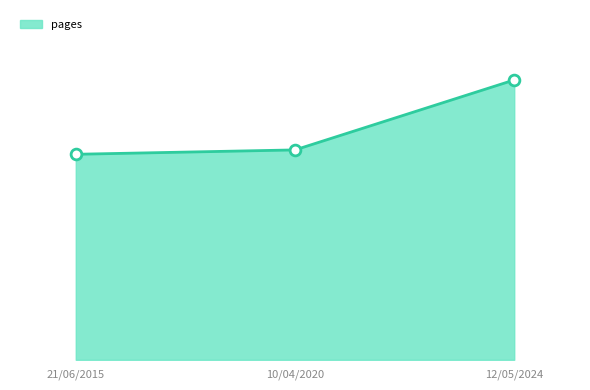

Is this an area chart (filled region under the line)?

Yes